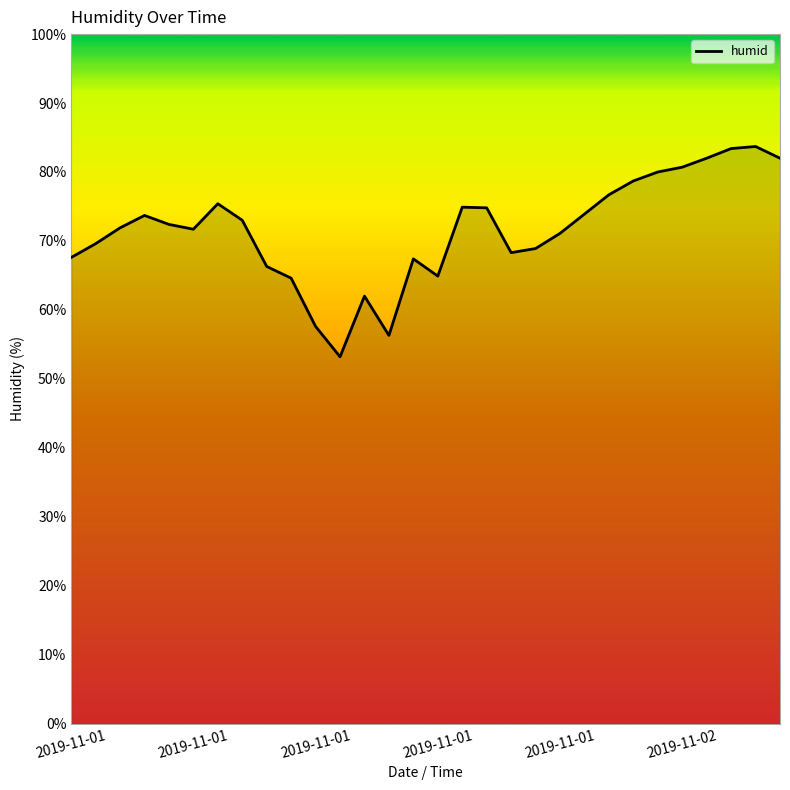

What is the smallest value displayed?

53.2